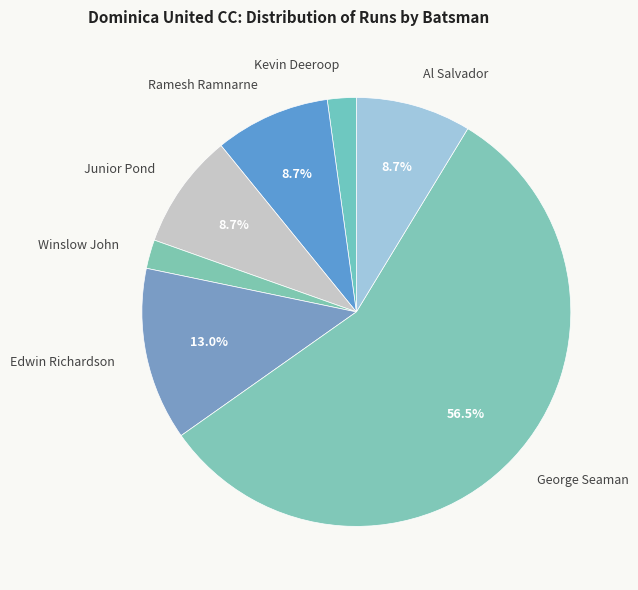

What is the majority slice?

George Seaman